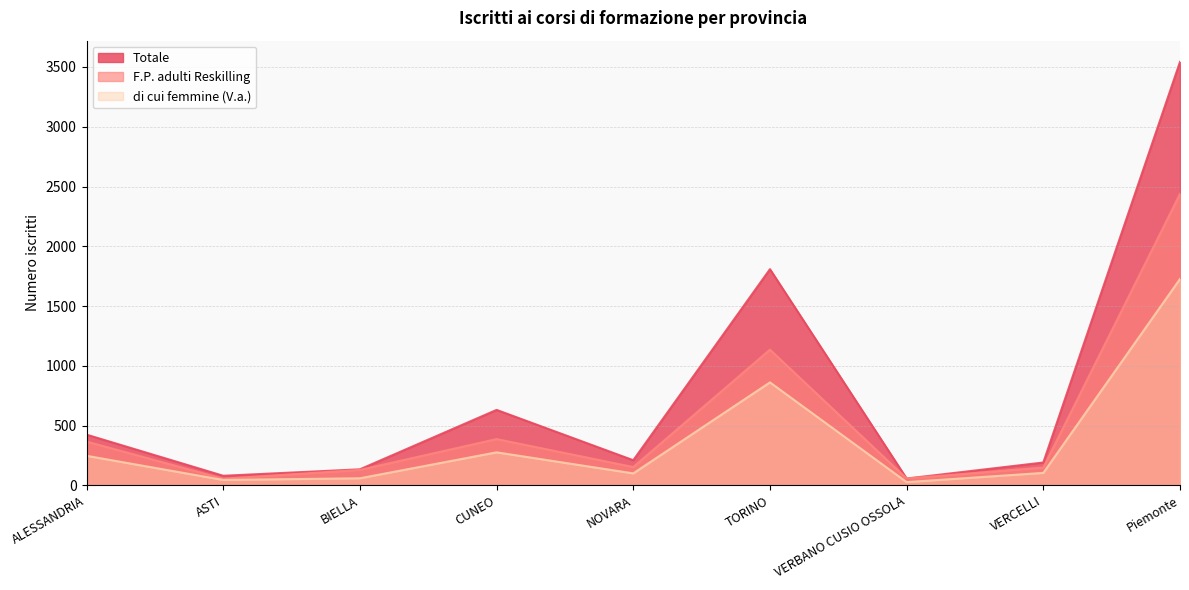

Reading left to right, transcribe all the data shown in this chart.

F.P. adulti Reskilling: ALESSANDRIA=367	ASTI=56	BIELLA=130	CUNEO=388	NOVARA=154	TORINO=1136	VERBANO CUSIO OSSOLA=58	VERCELLI=150	Piemonte=2439
Totale: ALESSANDRIA=425	ASTI=81	BIELLA=135	CUNEO=632	NOVARA=211	TORINO=1809	VERBANO CUSIO OSSOLA=58	VERCELLI=192	Piemonte=3543
di cui femmine (V.a.): ALESSANDRIA=248	ASTI=46	BIELLA=60	CUNEO=277	NOVARA=101	TORINO=862	VERBANO CUSIO OSSOLA=28	VERCELLI=105	Piemonte=1727